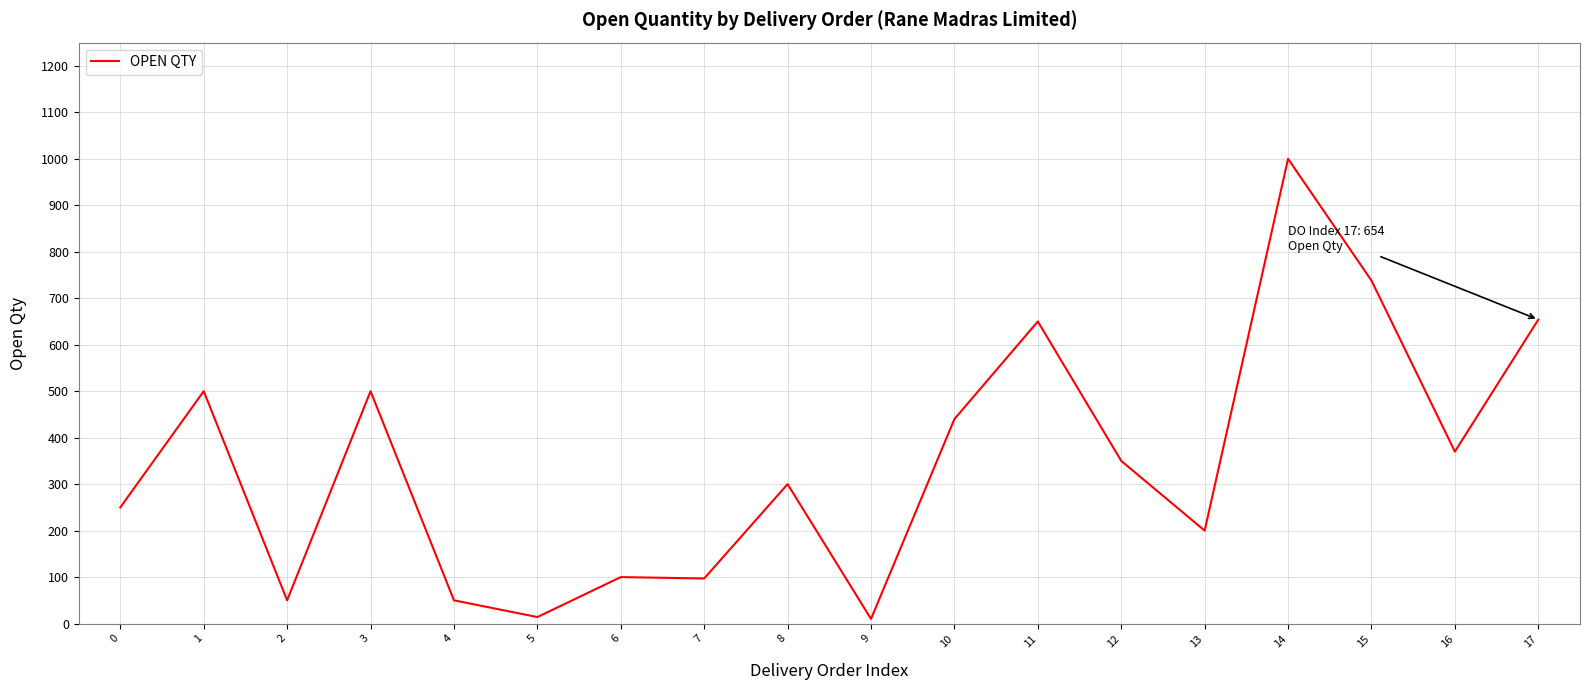

What is the greatest value displayed?

1000